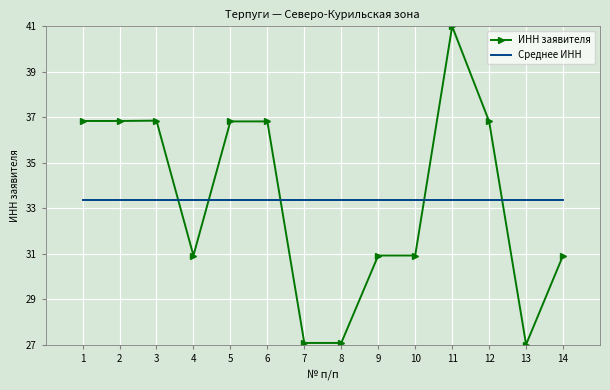

What is the maximum value for ИНН заявителя?

41.0